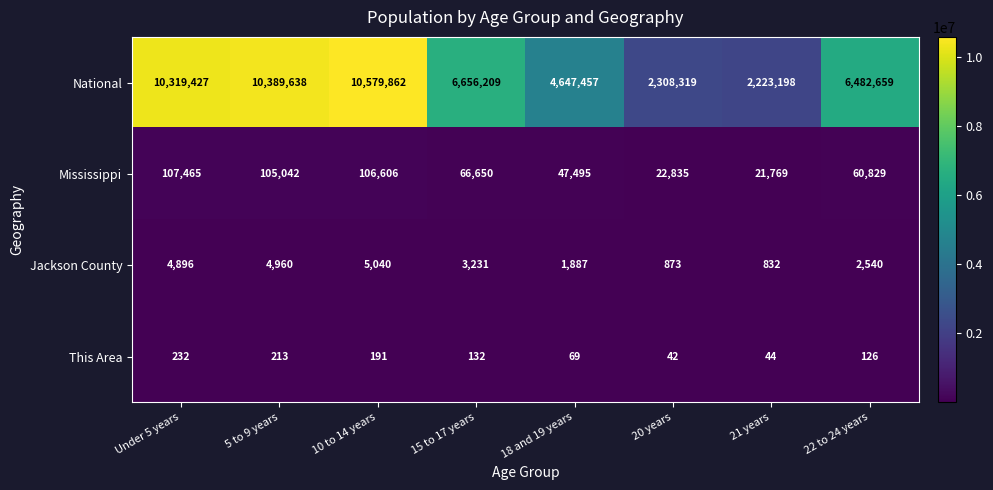

What is the average value of the This Area series?

131